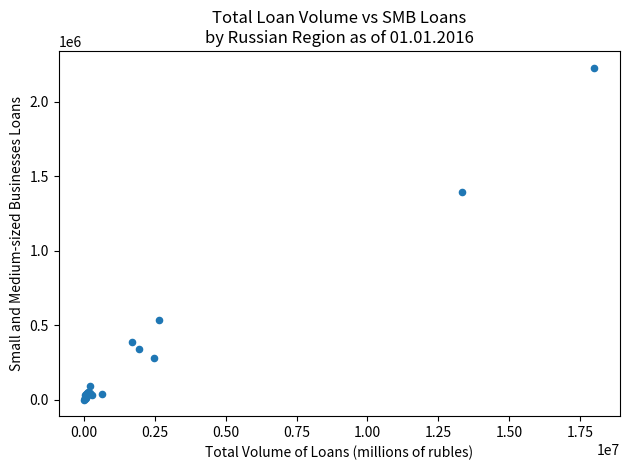

What Y value in the scatter plot is closest to 1115085?

1396298